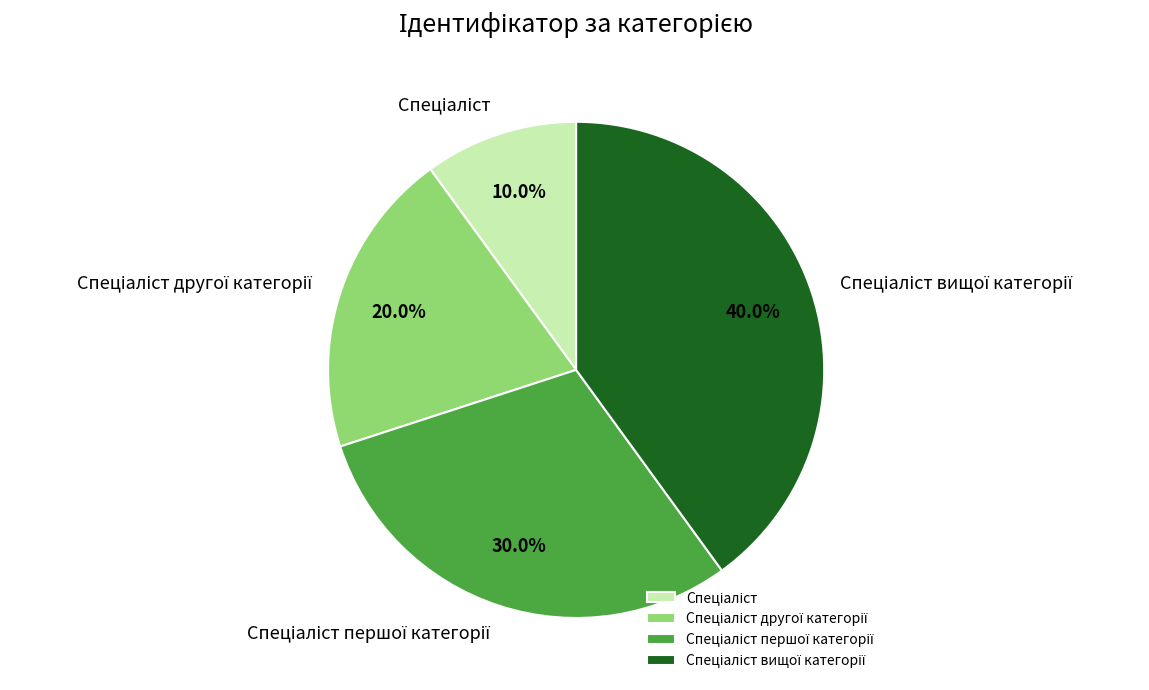

To the nearest percent, what is the average slice percentage?

25%